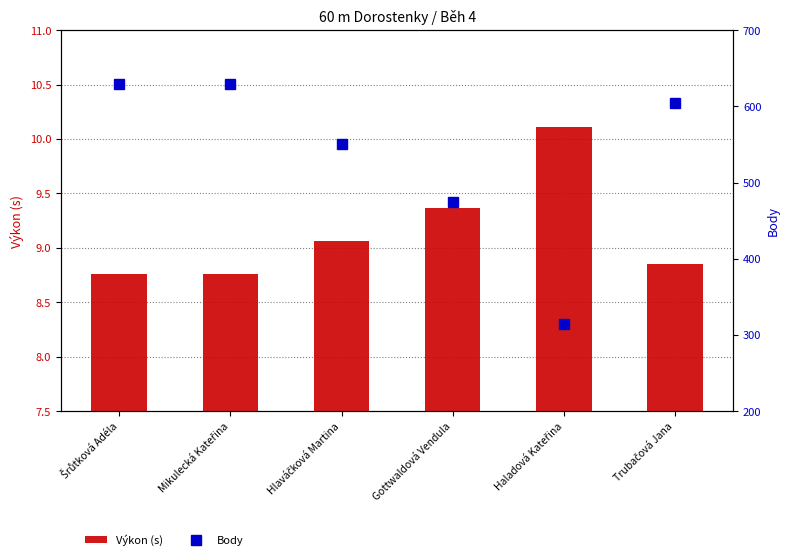

How many categories are shown in the chart?

6